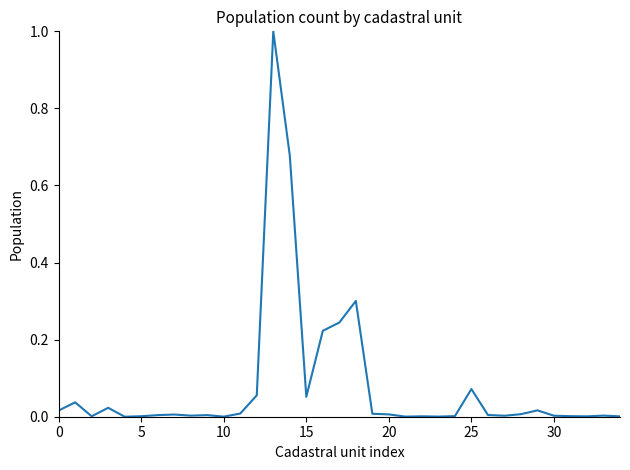

What is the maximum value shown in the chart?

1.0